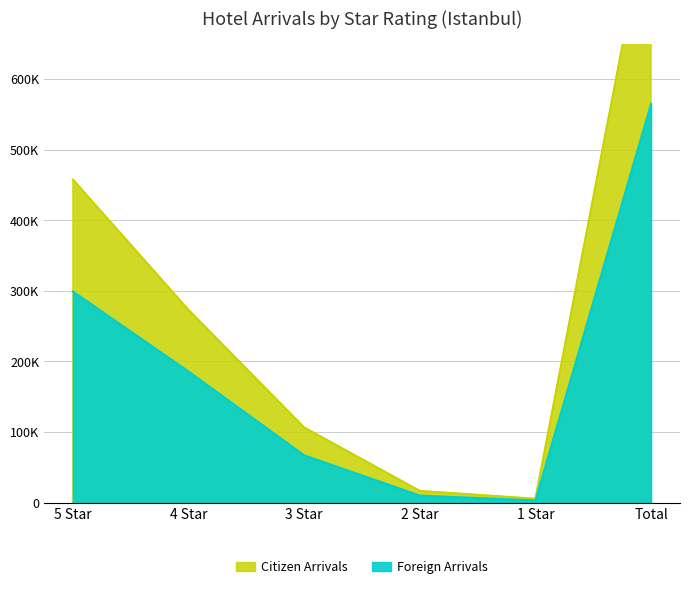

What is the value of the Foreign Arrivals point at the 2nd from the left?

185700